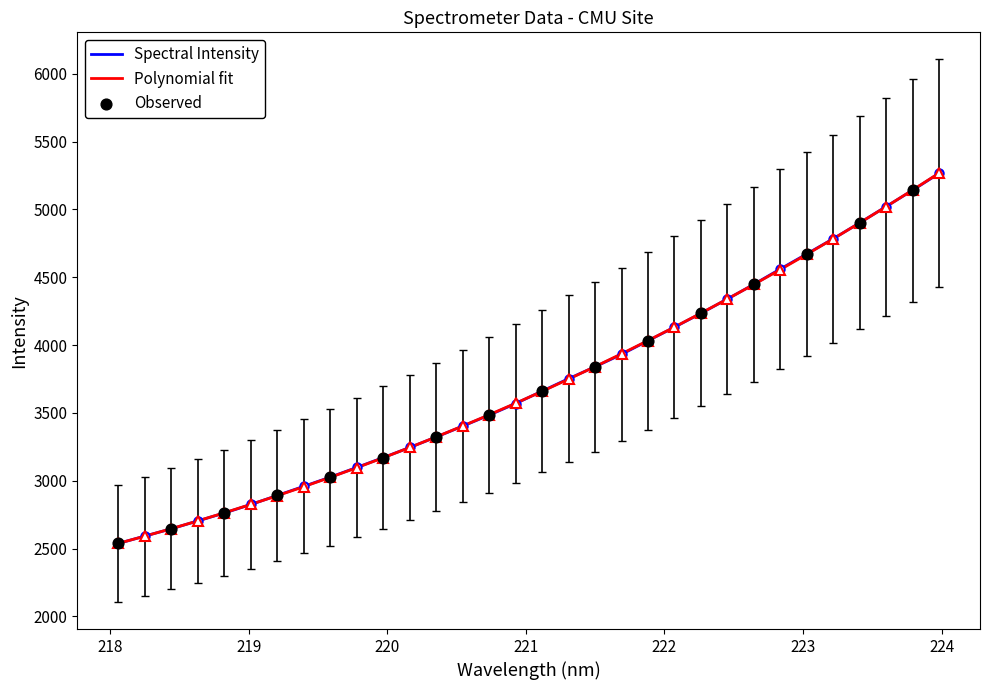

Which series has the largest range (max minus min)?

Polynomial fit